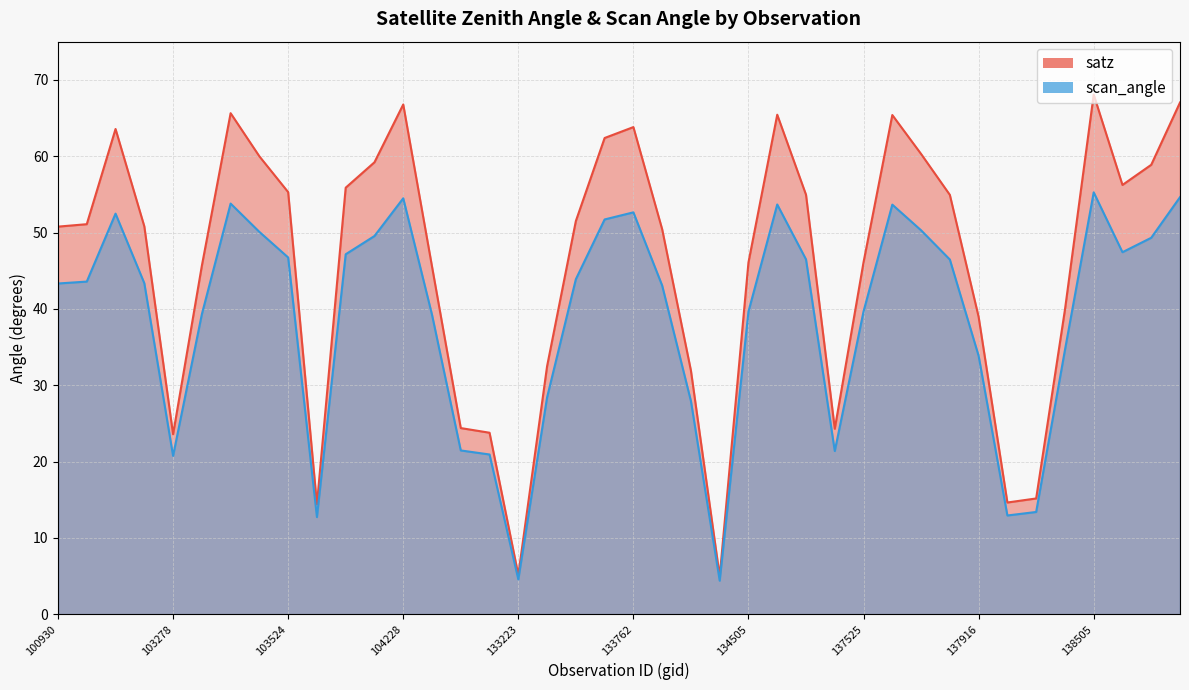

Which series has the largest range (max minus min)?

satz